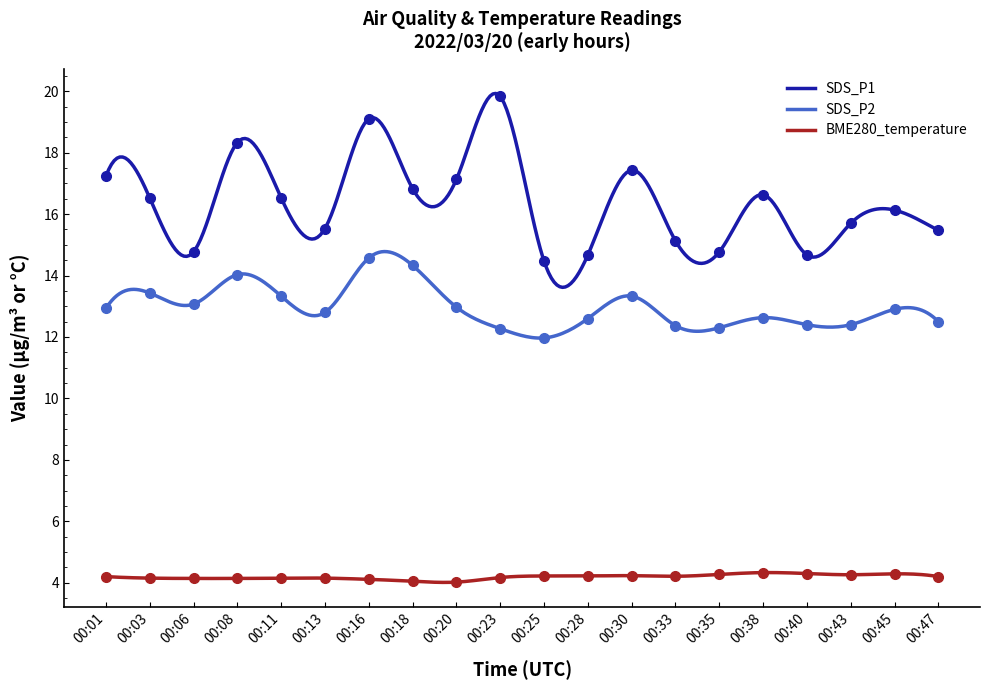

At which label does the data first exceed 16?

00:01